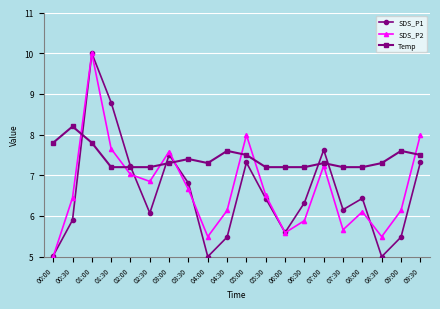

What is the value of the Temp point at the 5th from the left?

7.2